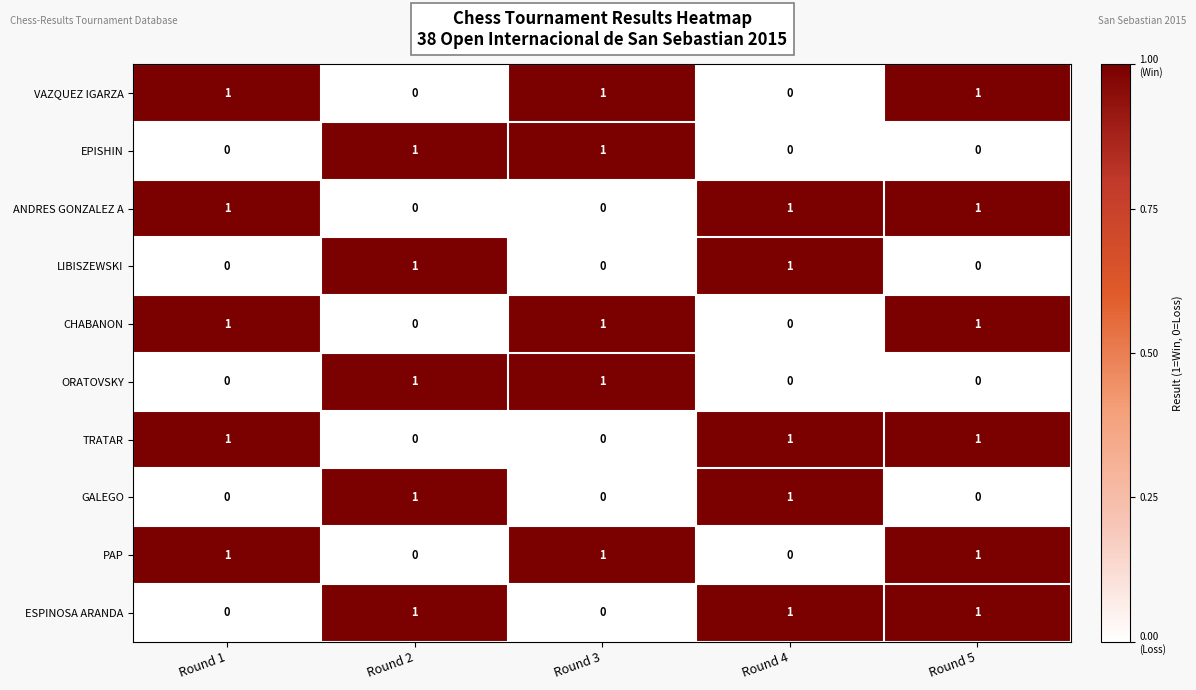

What is the sum of all ESPINOSA ARANDA values?

3